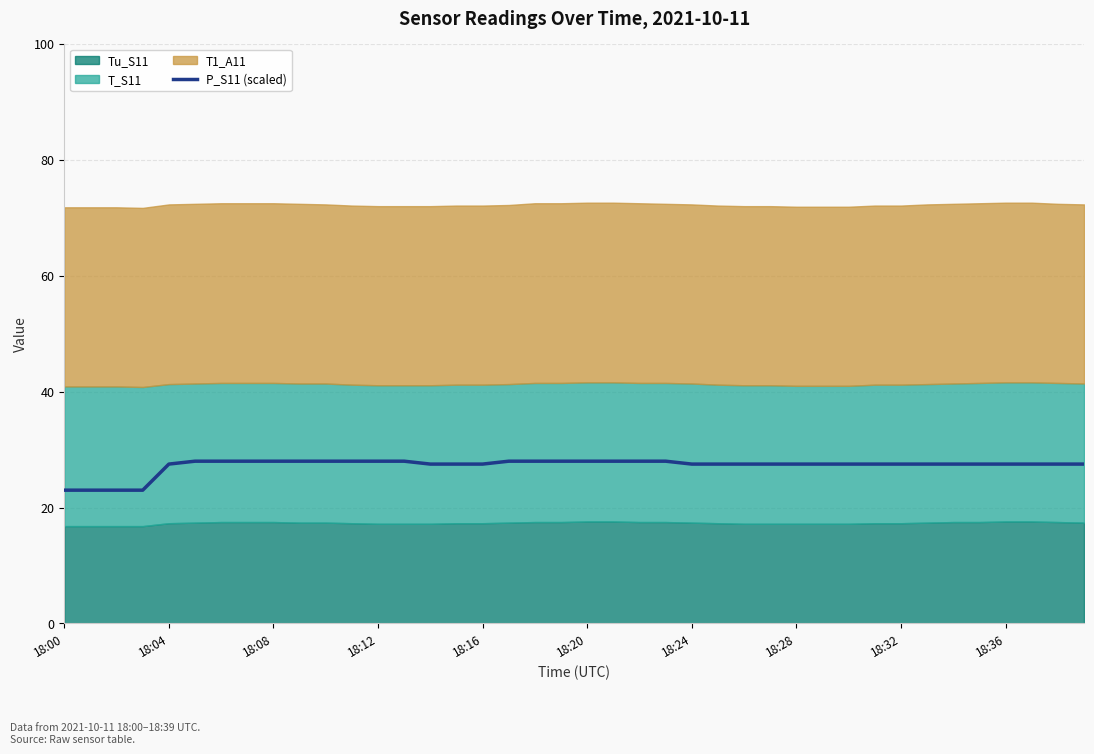

Read the value at 18.

28.0